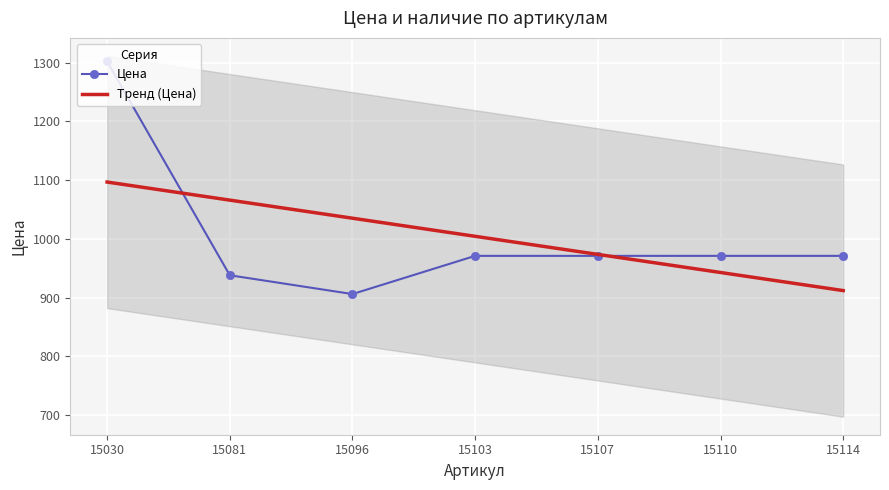

Read the value at 15107.

971